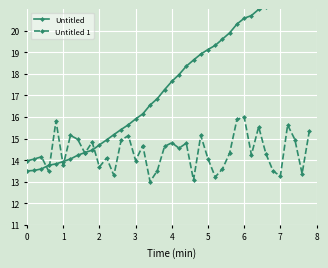

The value of Untitled 1 at 2 is 13.7. True or false?

True